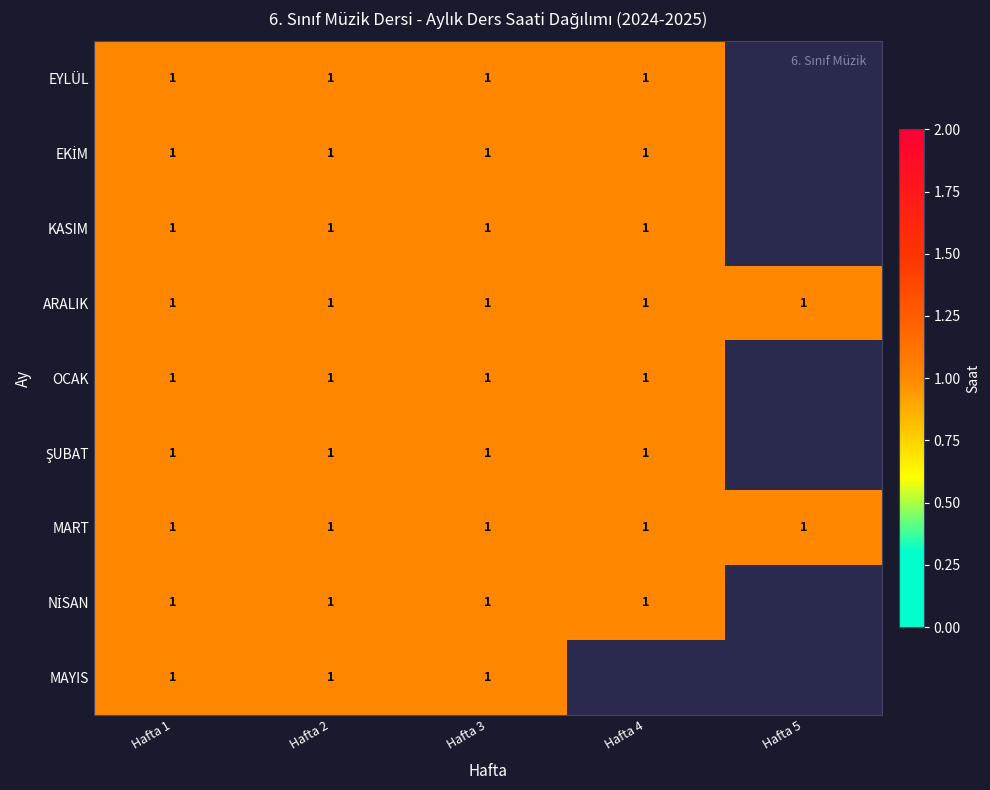

Rank the categories by ŞUBAT value from highest to lowest.

Hafta 1, Hafta 2, Hafta 3, Hafta 4, Hafta 5